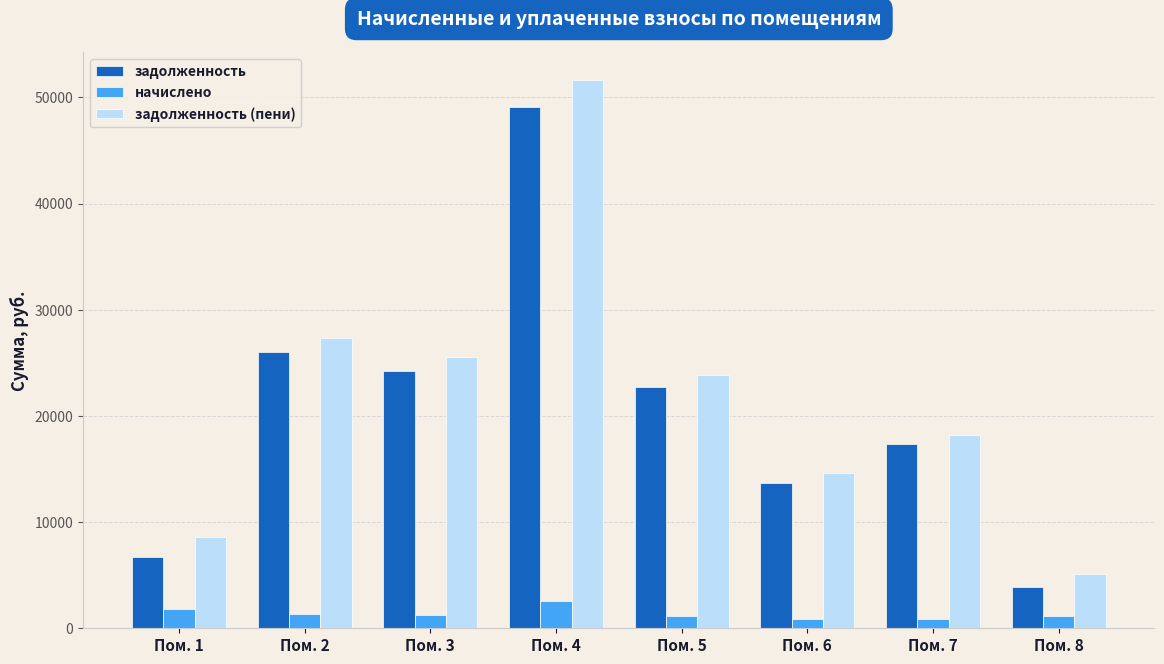

What is the maximum value shown in the chart?

51653.6